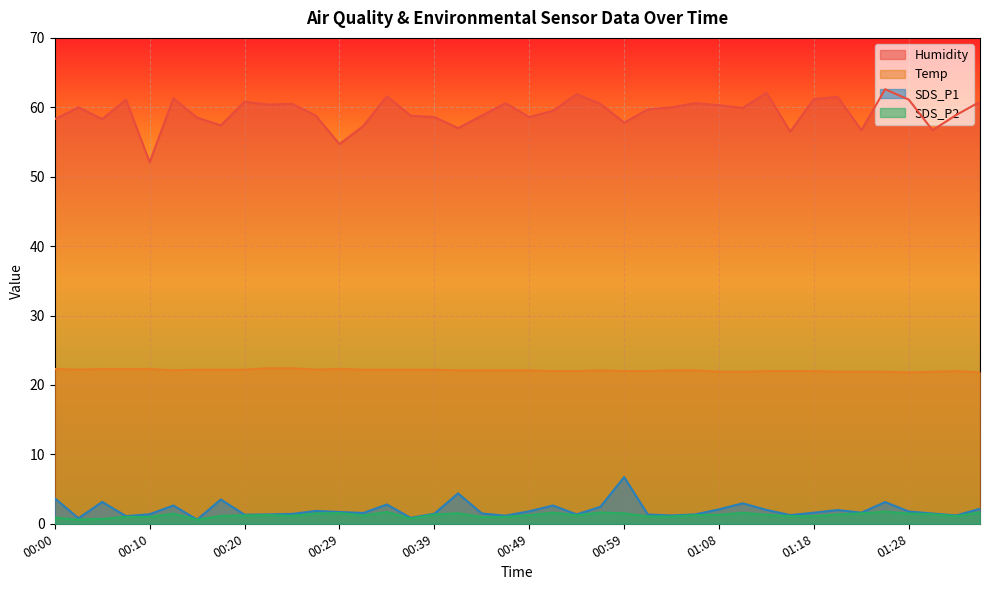

True or false: Temp and Humidity cross at least once.

False